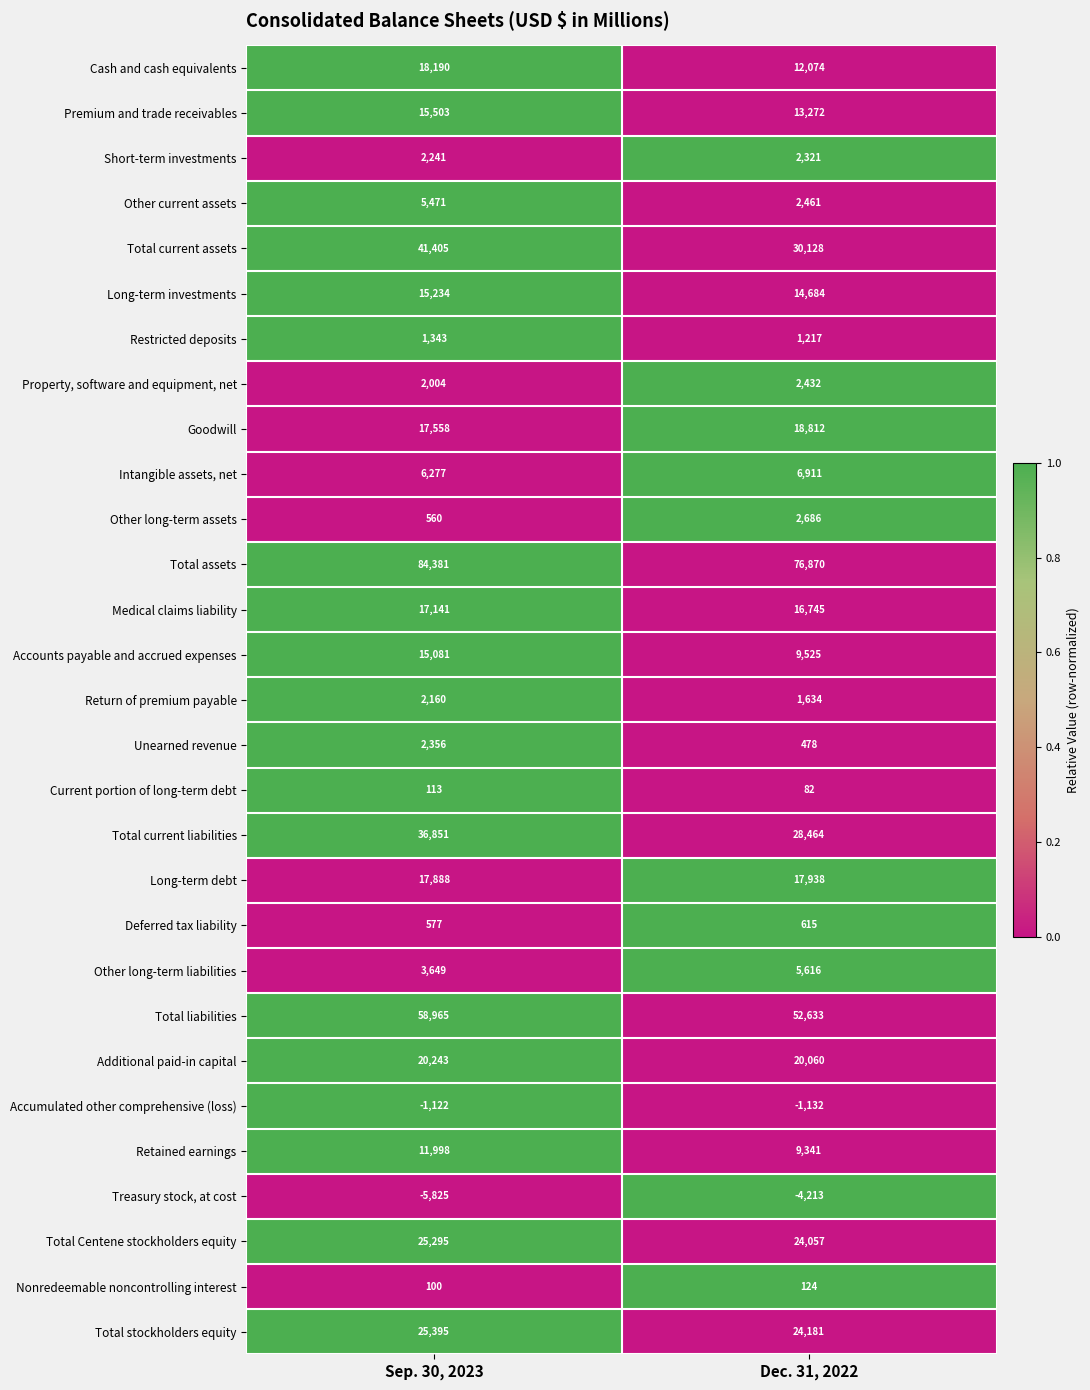

Which label corresponds to the largest value in the chart?

Sep. 30, 2023